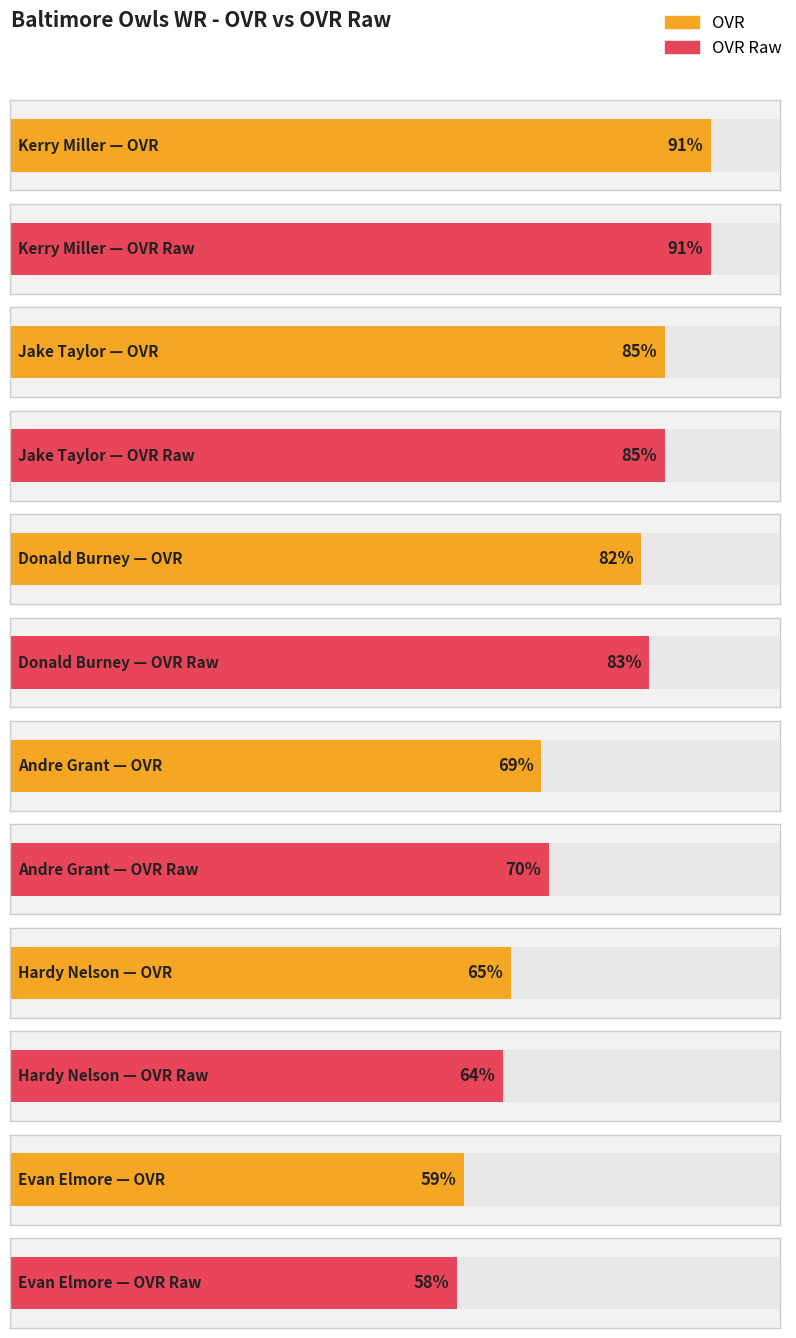

What is the greatest value displayed?

91